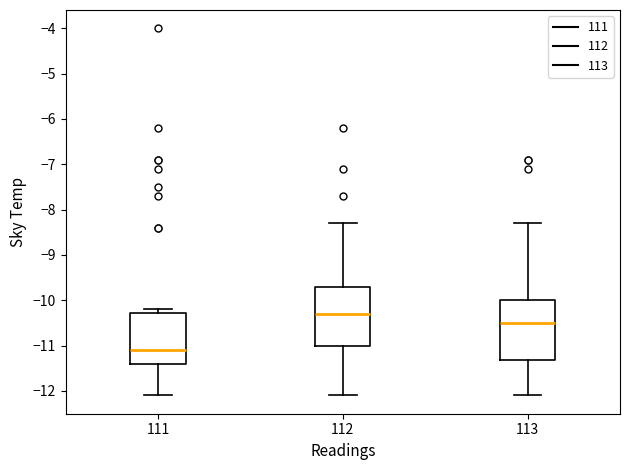

Reading left to right, transcribe this box plot: for each box, give where its median line is, the range the box spans, and where its two whiskers end, as read against the y-axis. The values are not printed on the chart, so give them approximately, as read against the axis.

111: median -11.1, box -11.4 to -10.3, whiskers -12.1 to -10.2
112: median -10.3, box -11.0 to -9.7, whiskers -12.1 to -8.3
113: median -10.5, box -11.3 to -10.0, whiskers -12.1 to -8.3